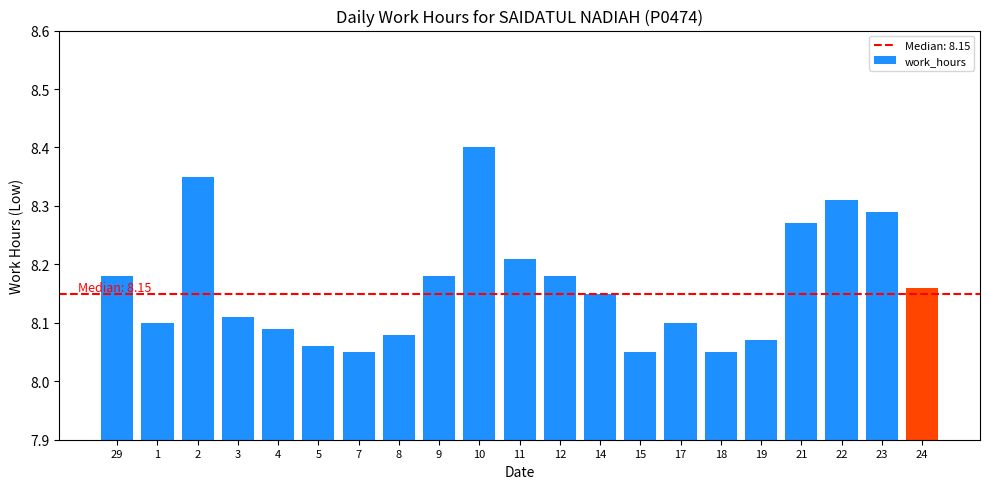

What position from the right is 4?

17